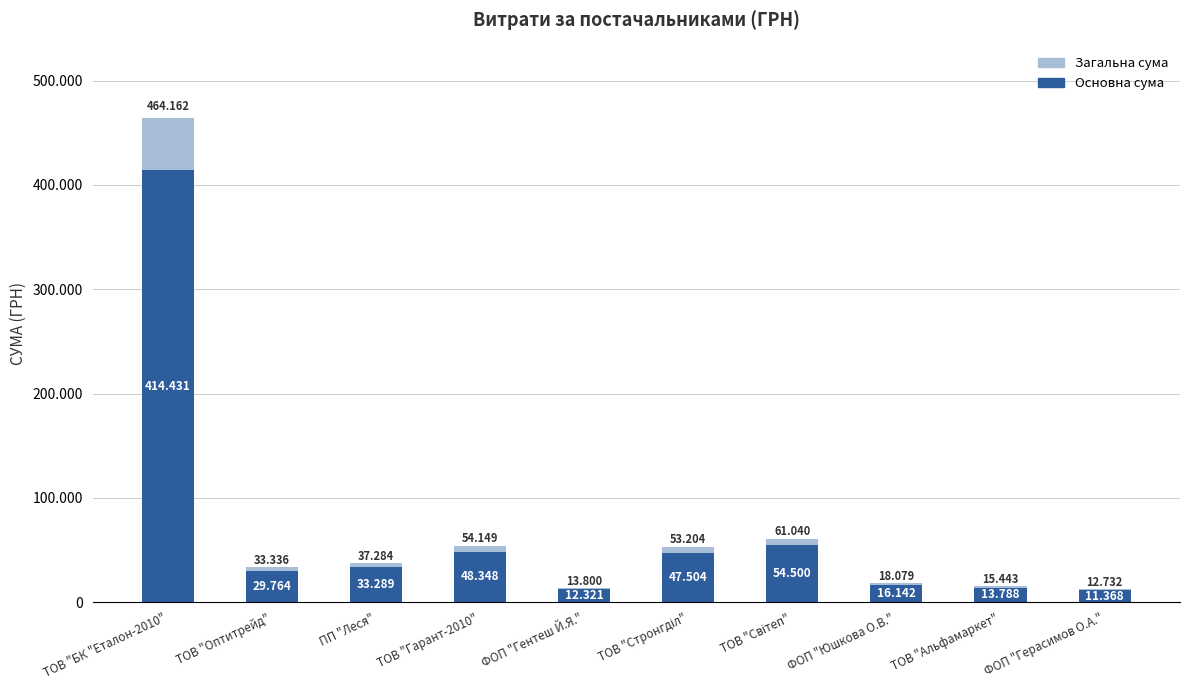

Is it true that Основна сума equals 33677.5 at ТОВ "Світеп"?

False